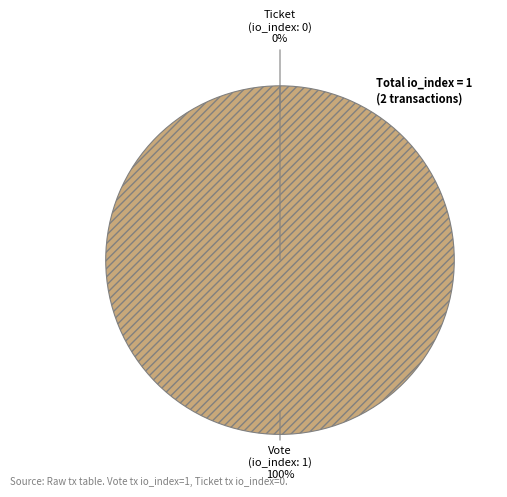

What is the smallest slice in the pie chart?

Ticket